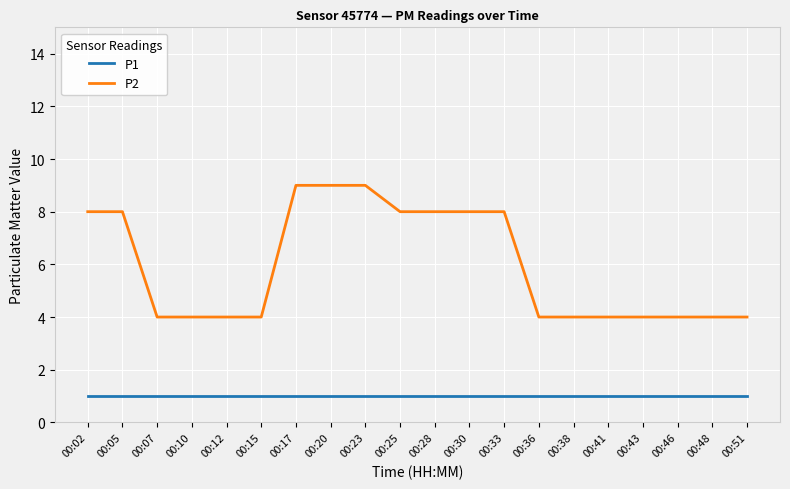

What is the difference between the highest and lowest values at 00:23?

8